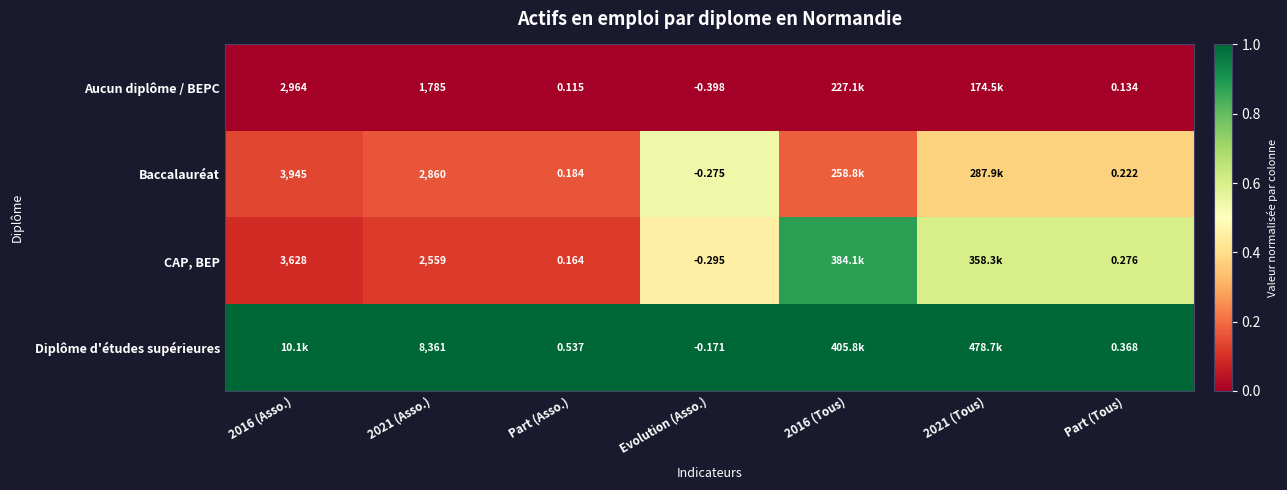

Is the value of Baccalauréat at Evolution (Asso.) greater than the value of Diplôme d'études supérieures at Part (Tous)?

No